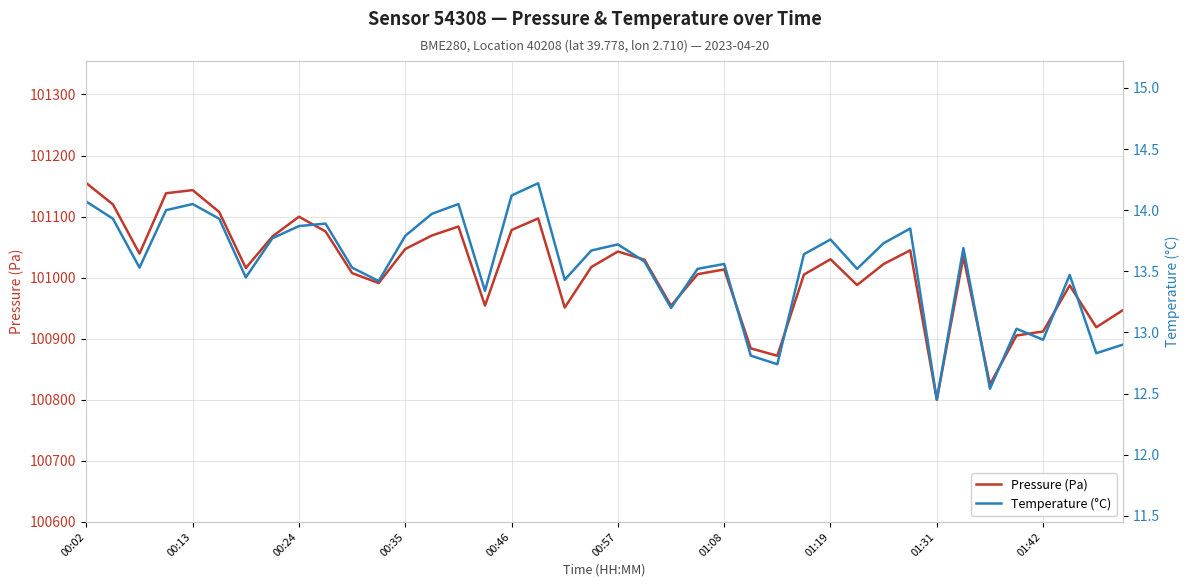

True or false: Pressure (Pa) and Temperature (°C) cross at least once.

False